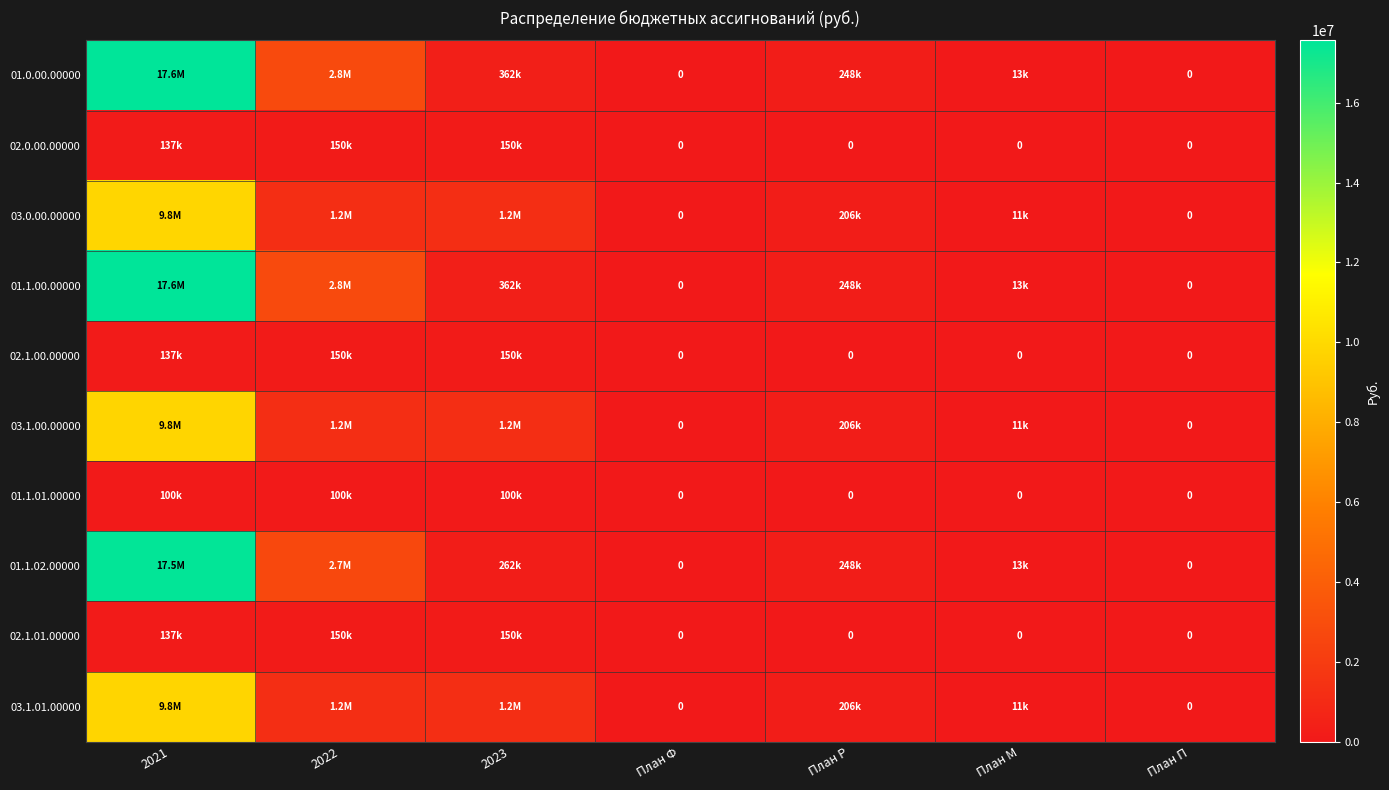

Which category has the highest value in the 01.1.01.00000 series?

2021